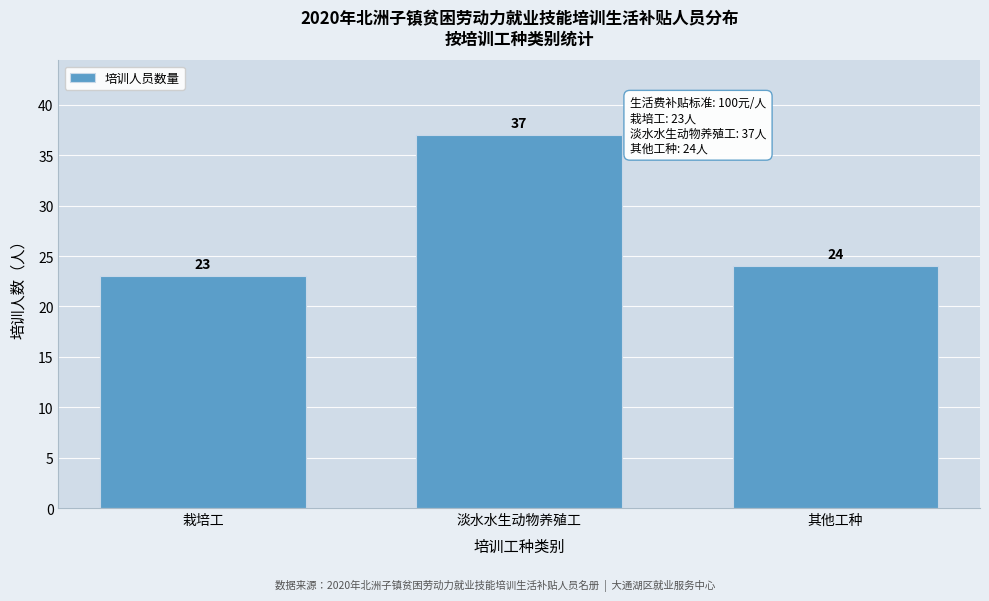

Reading left to right, transcribe all the data shown in this chart.

23	37	24